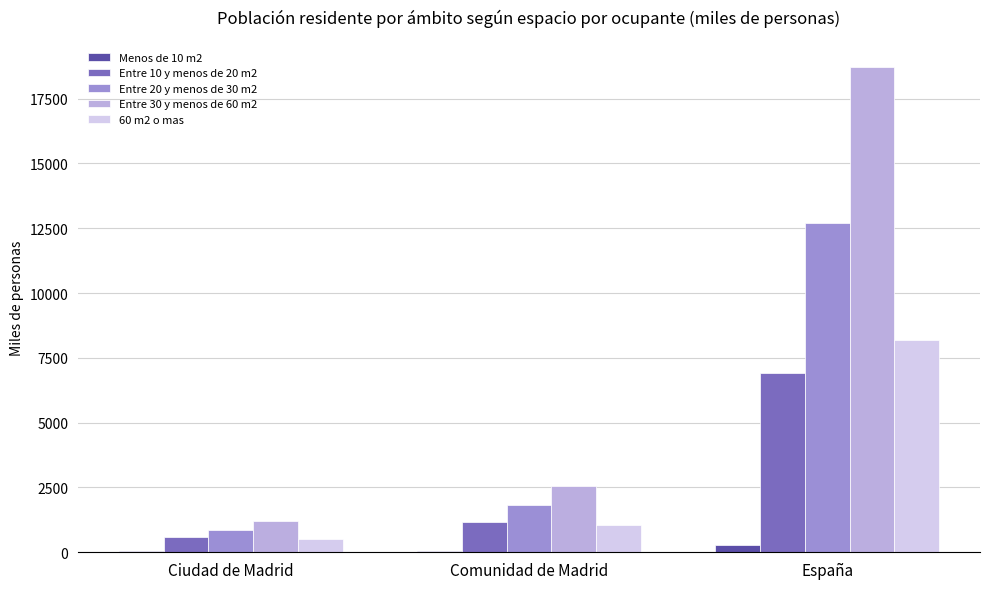

Which category has the highest value across all series?

España